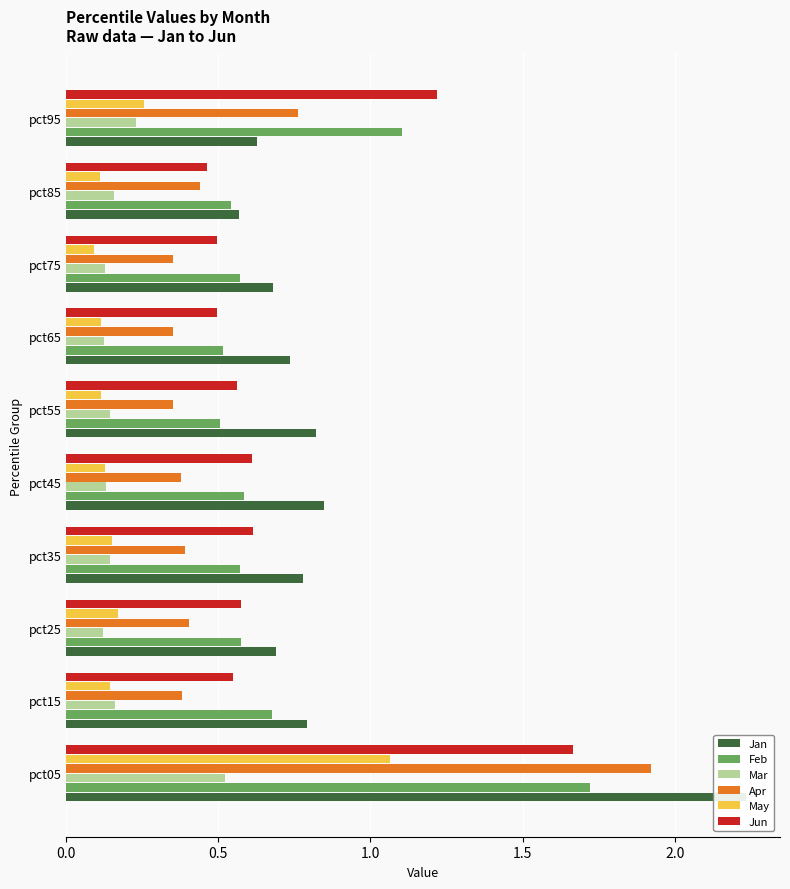

Which series has the largest total across all categories?

Jan